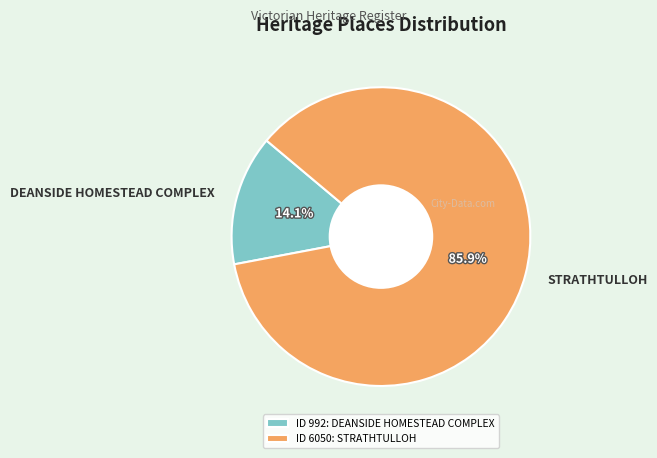

Which has a higher value, STRATHTULLOH or DEANSIDE HOMESTEAD COMPLEX?

STRATHTULLOH